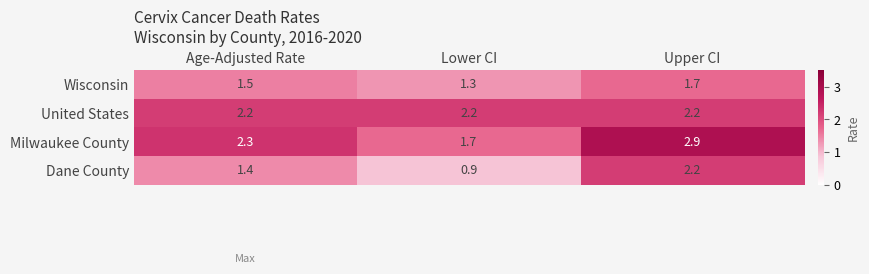

What is the difference between the second highest and minimum values in the Milwaukee County series?

0.6